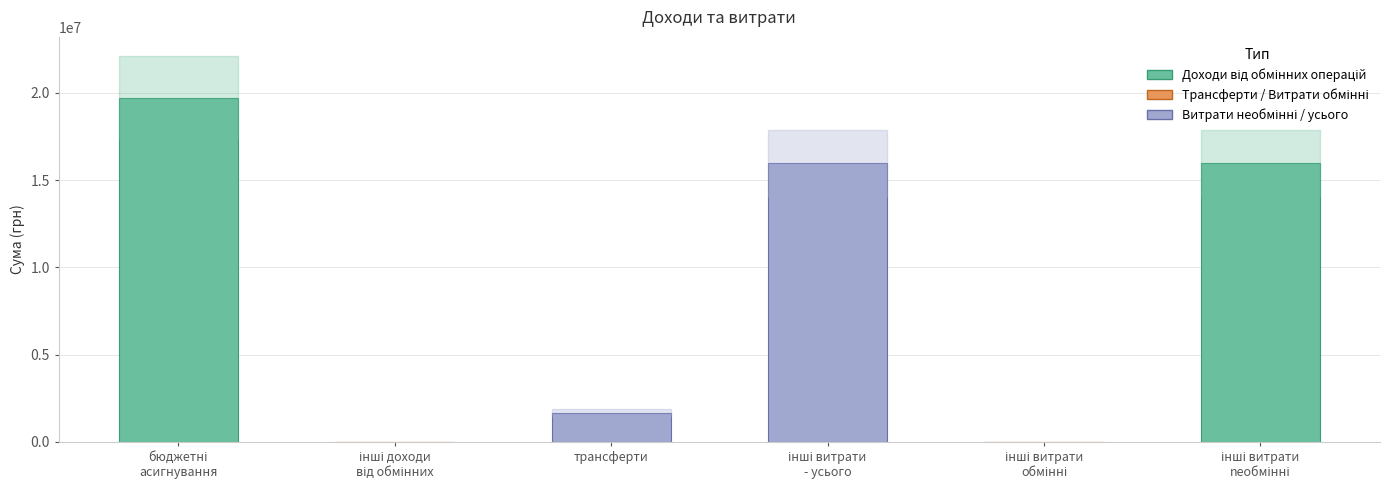

What is the greatest value displayed?

19723298